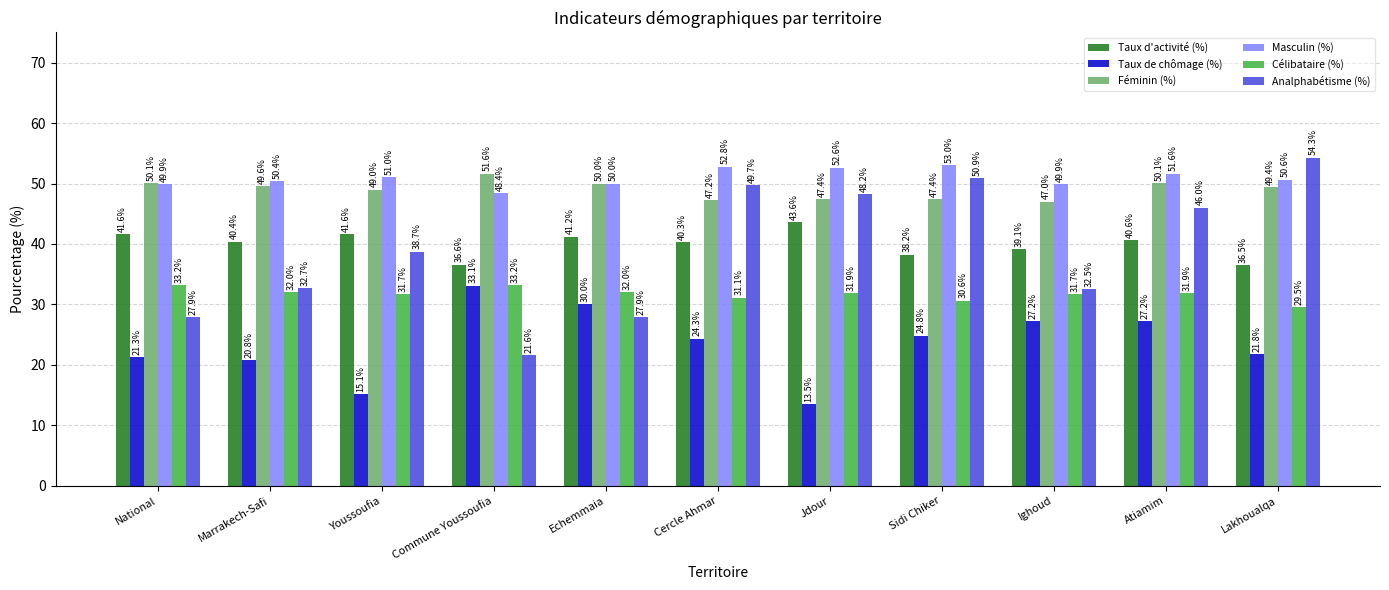

What is the difference between the highest and lowest values at Commune Youssoufia?

30.0